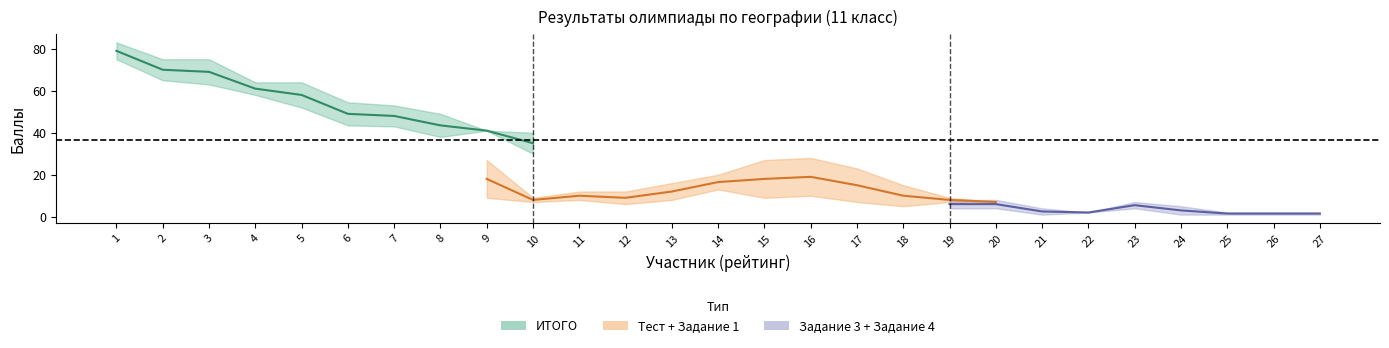

At which category is the sum across all series the highest?

1